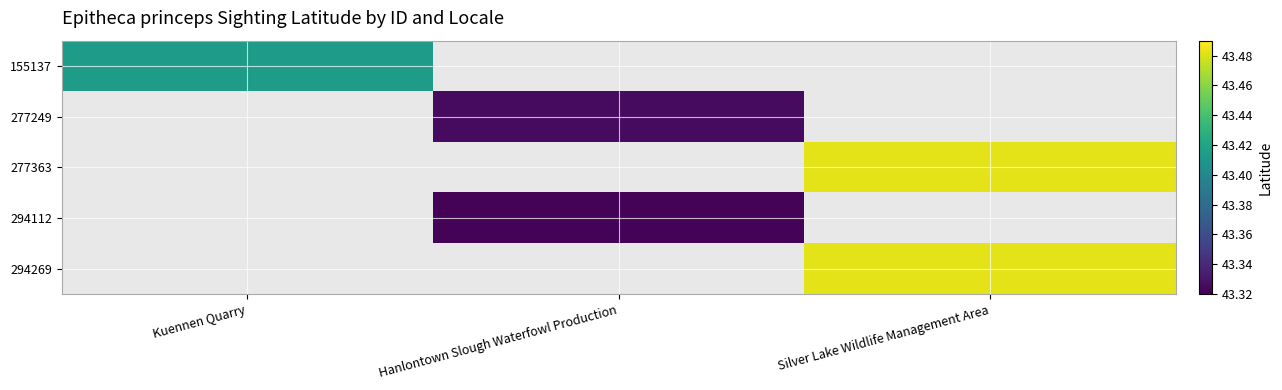

Rank the categories by 155137 value from highest to lowest.

Kuennen Quarry, Hanlontown Slough Waterfowl Production, Silver Lake Wildlife Management Area